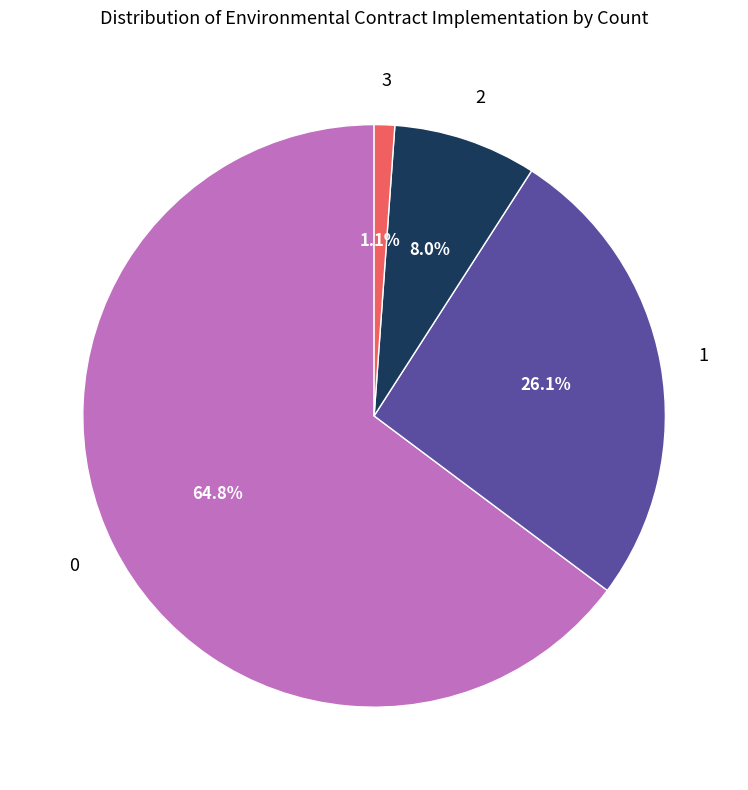

Is there a majority slice in this chart?

Yes